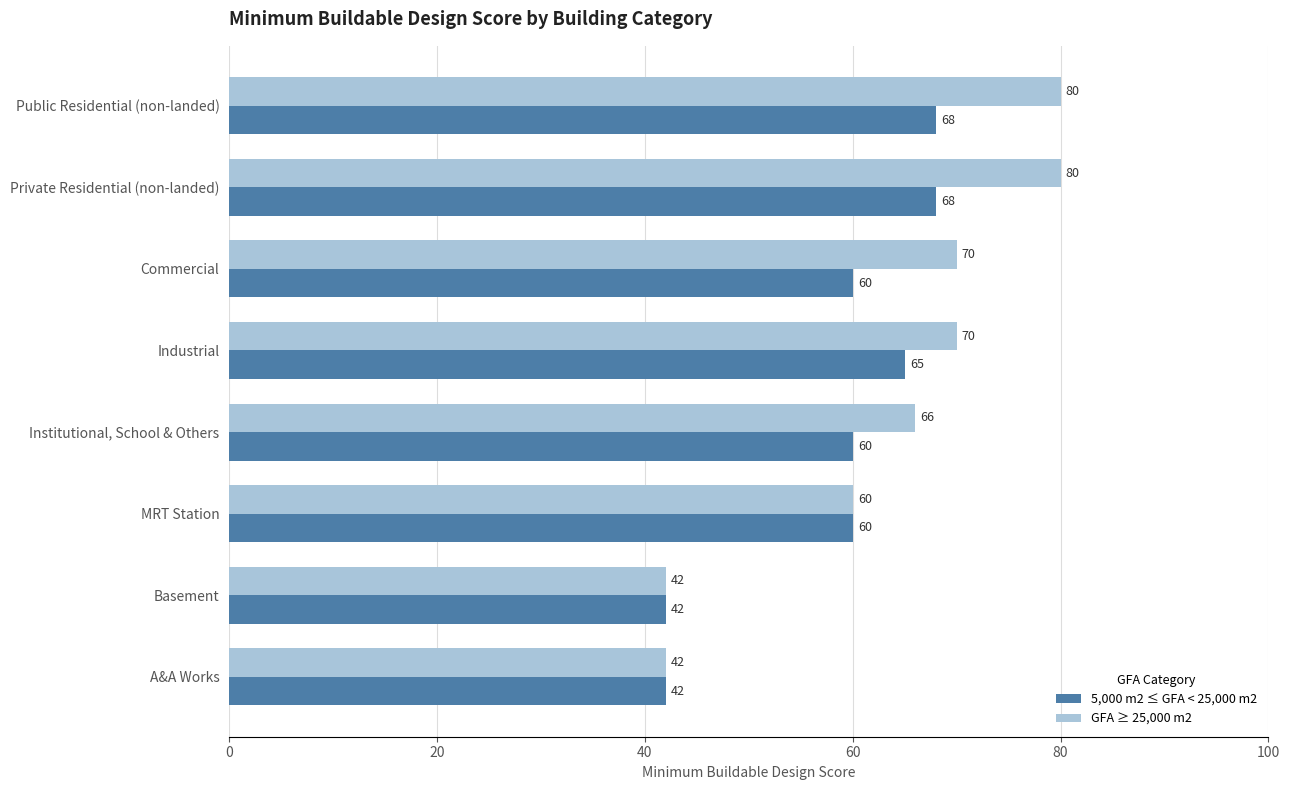

The value of 5,000 m2 ≤ GFA < 25,000 m2 at Basement is 68. True or false?

False